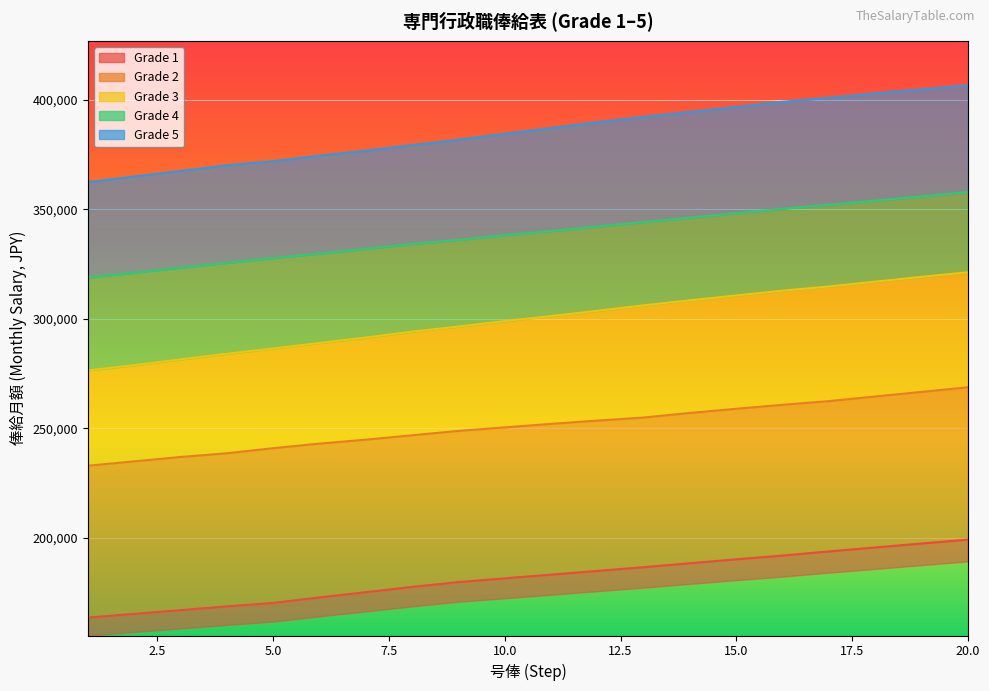

Reading left to right, extract all data points from this chart.

Grade 1: 1=163600	2=165300	3=167000	4=168700	5=170300	6=172800	7=175200	8=177600	9=179800	10=181500	11=183200	12=184900	13=186600	14=188400	15=190200	16=191900	17=193800	18=195600	19=197400	20=199200
Grade 2: 1=232900	2=234900	3=236900	4=238600	5=240900	6=243000	7=244800	8=246800	9=248800	10=250400	11=252000	12=253500	13=254900	14=257000	15=258900	16=260700	17=262400	18=264500	19=266600	20=268700
Grade 3: 1=276400	2=278800	3=281400	4=284000	5=286400	6=288900	7=291400	8=294100	9=296400	10=298900	11=301200	12=303600	13=306100	14=308400	15=310600	16=312800	17=314700	18=316900	19=319100	20=321200
Grade 4: 1=318800	2=321000	3=323300	4=325500	5=327700	6=329700	7=331900	8=334100	9=336000	10=338100	11=340000	12=342100	13=344100	14=346100	15=348200	16=350200	17=352000	18=353900	19=355800	20=357800
Grade 5: 1=362300	2=364900	3=367400	4=370000	5=371900	6=374400	7=376700	8=379200	9=381700	10=384400	11=387000	12=389700	13=392100	14=394400	15=396600	16=399000	17=400800	18=402800	19=404700	20=406500